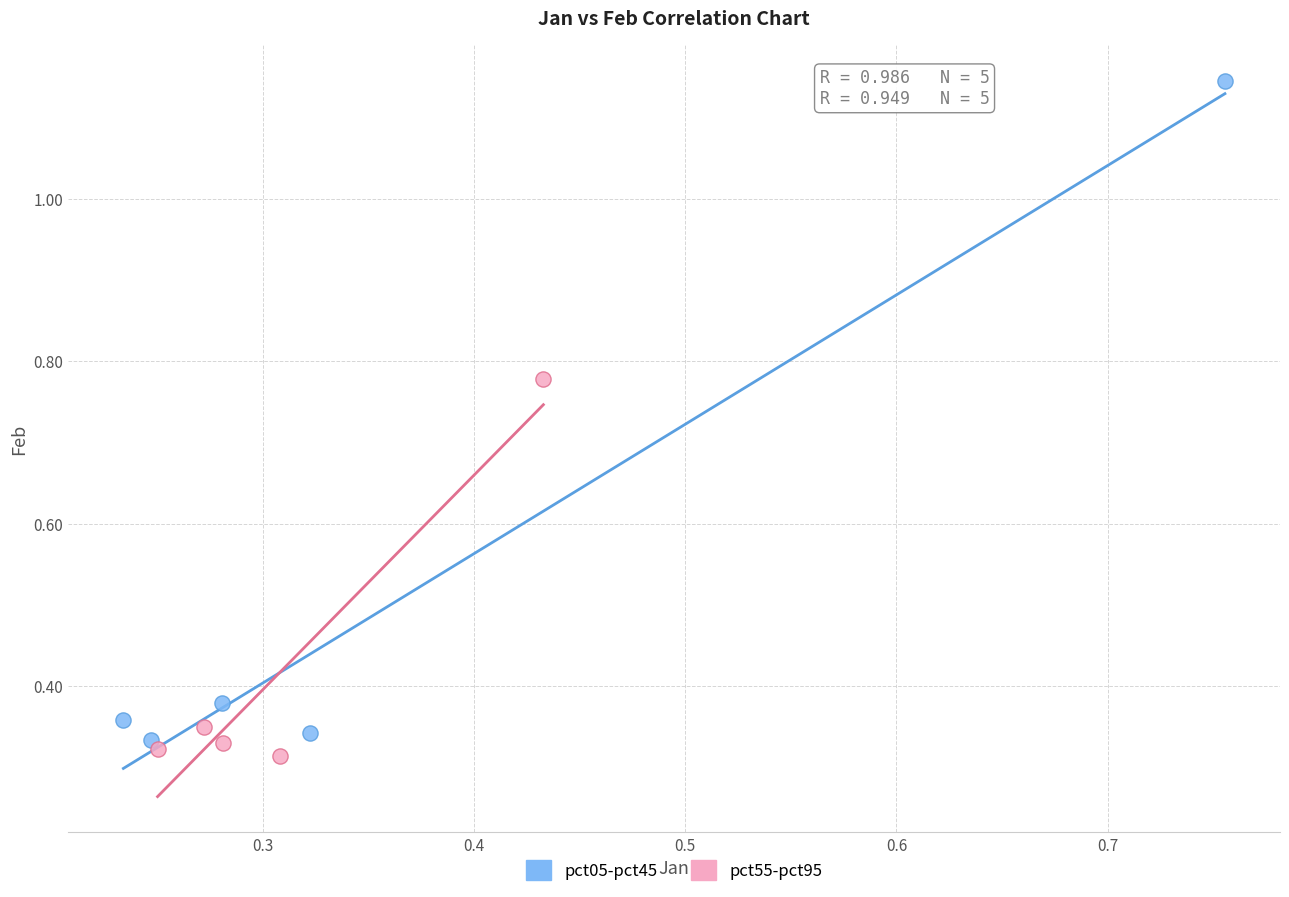

Which series reaches the minimum Y coordinate?

pct55-pct95